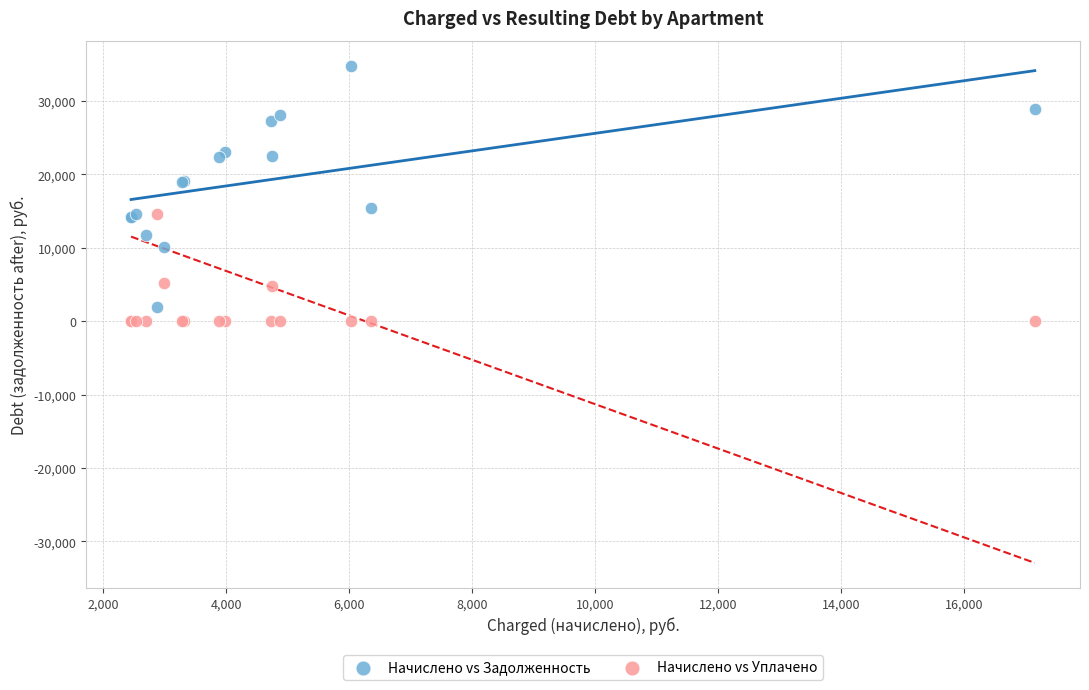

Which series has the largest Y range (max minus min)?

Начислено vs Задолженность